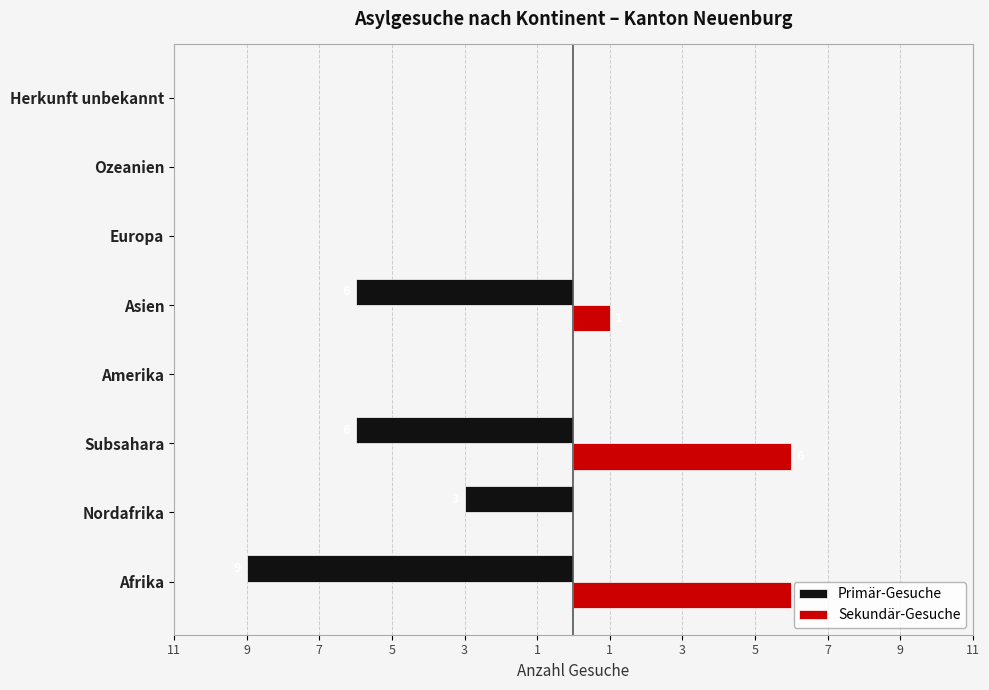

What is the average value of the Primär-Gesuche series?

-3